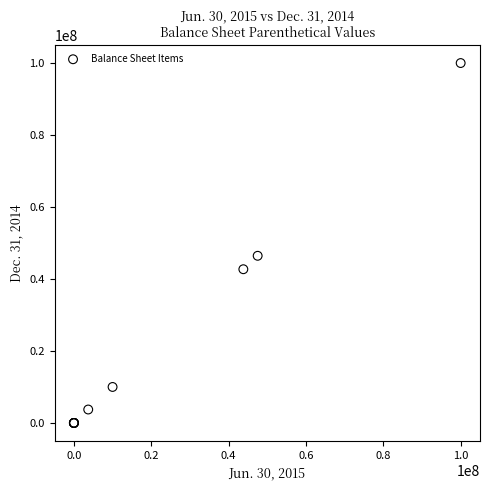

What Y value in the scatter plot is closest to 50000000?

46444000.0